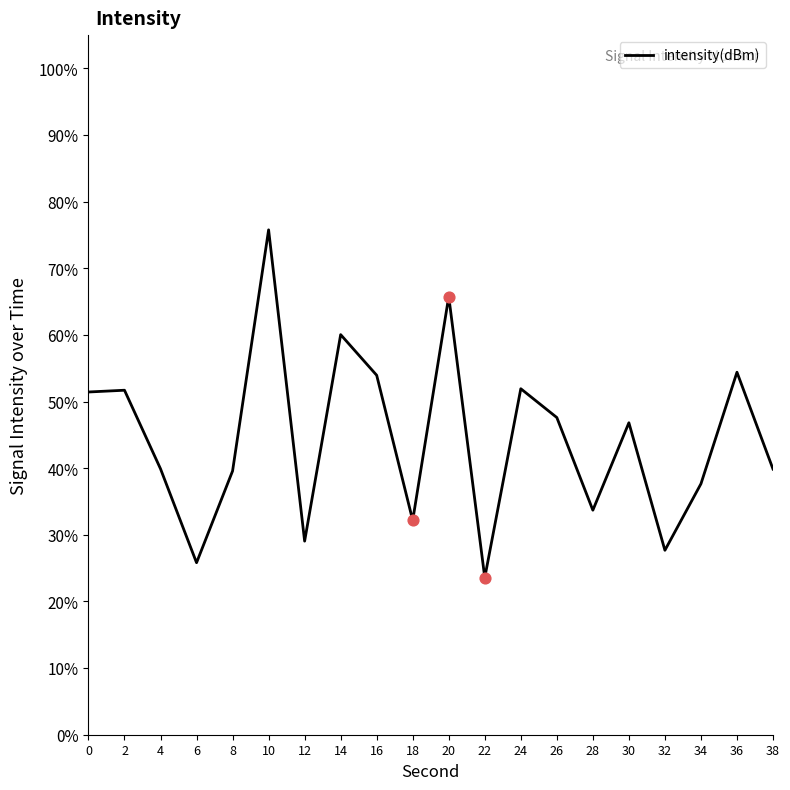

What is the change in value from 22 to 28?

+10.1